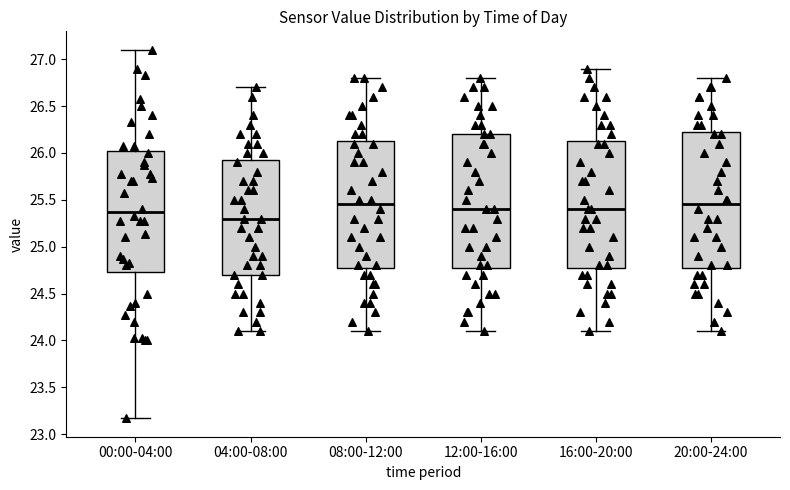

Reading left to right, read every box against the y-axis: the position of its median line, the range the box covers, and the ends of its whiskers. The values are not printed on the chart, so give them approximately, as read against the axis.

00:00-04:00: median 25.35, box 24.75 to 26.00, whiskers 23.15 to 27.10
04:00-08:00: median 25.30, box 24.70 to 25.95, whiskers 24.10 to 26.70
08:00-12:00: median 25.45, box 24.80 to 26.15, whiskers 24.10 to 26.80
12:00-16:00: median 25.40, box 24.80 to 26.20, whiskers 24.10 to 26.80
16:00-20:00: median 25.40, box 24.80 to 26.15, whiskers 24.10 to 26.90
20:00-24:00: median 25.45, box 24.80 to 26.25, whiskers 24.10 to 26.80